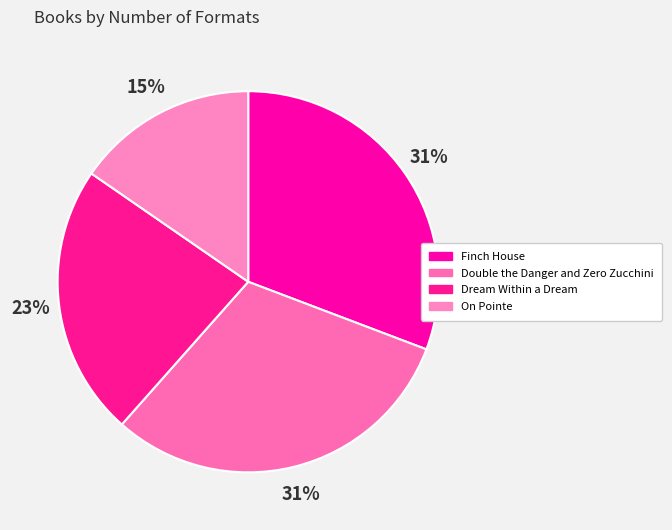

To the nearest percent, what is the average slice percentage?

25%